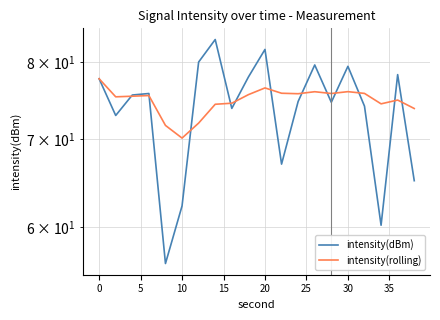

What is the difference between the maximum and minimum values in the intensity(rolling) series?

7.7